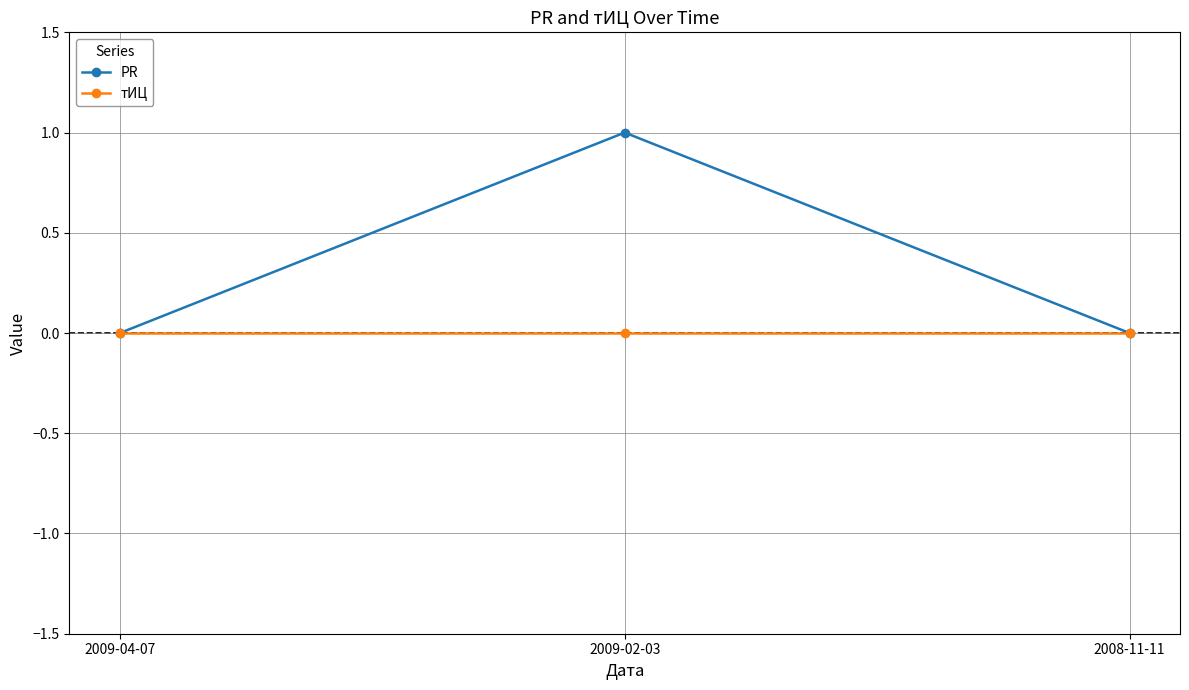

List the series in order of their overall mean, highest first.

PR, тИЦ